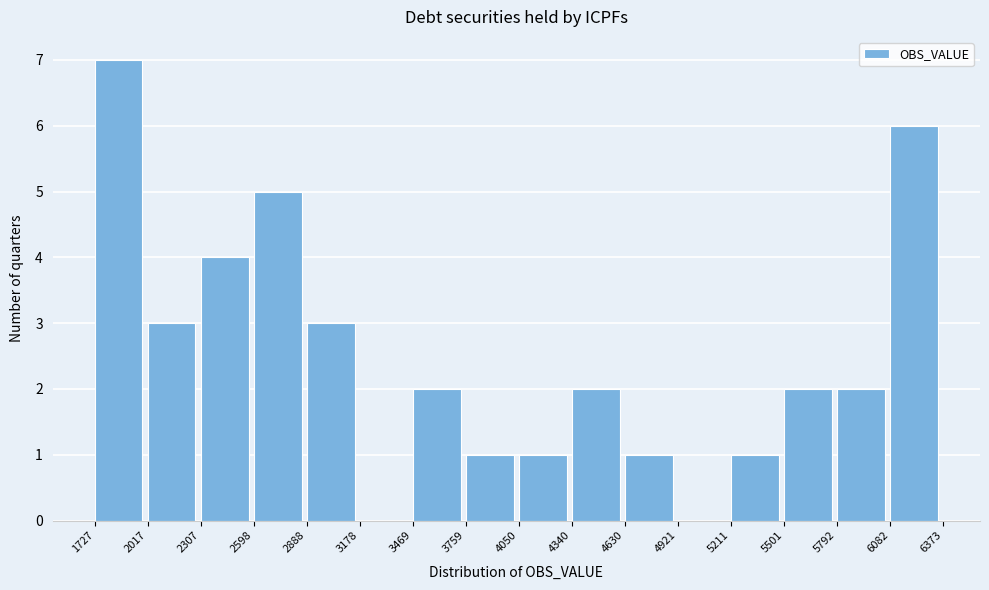

Over which range of the x-axis is the bar tallest?

1727 to 2017